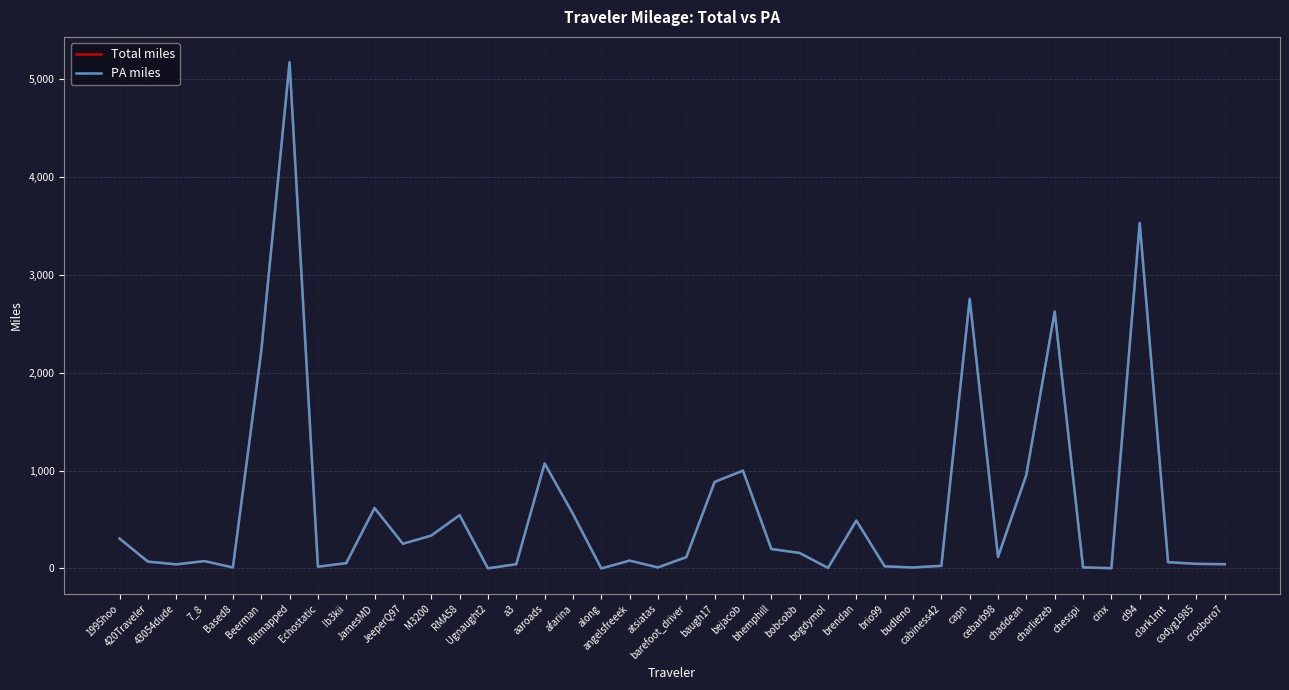

Which category has the highest value in the Total miles series?

Bitmapped